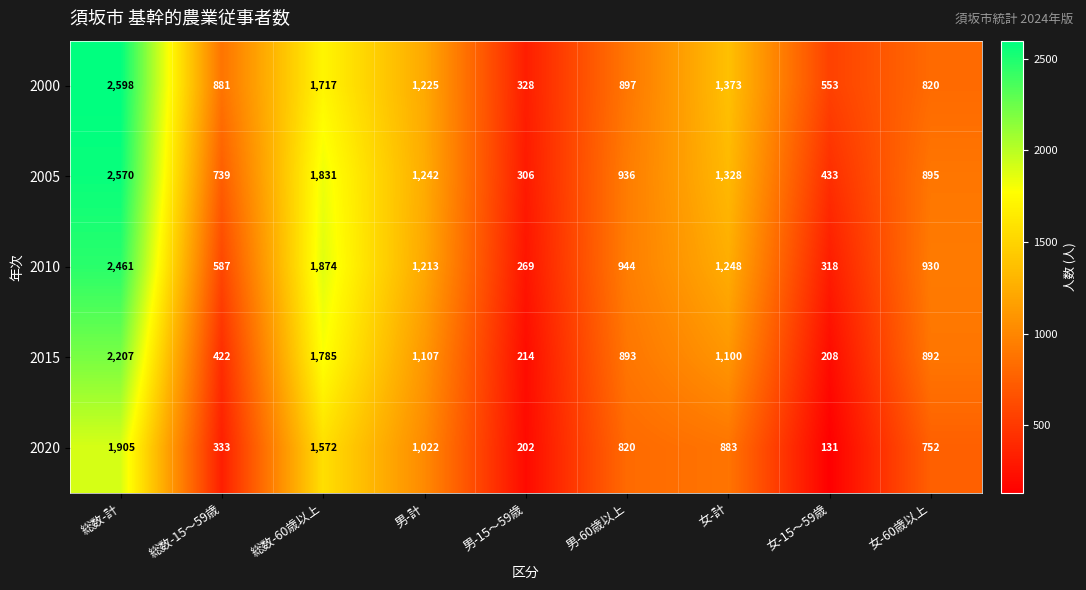

What is the sum of the 2010 values at 総数-15～59歳 and 男-15～59歳?

856